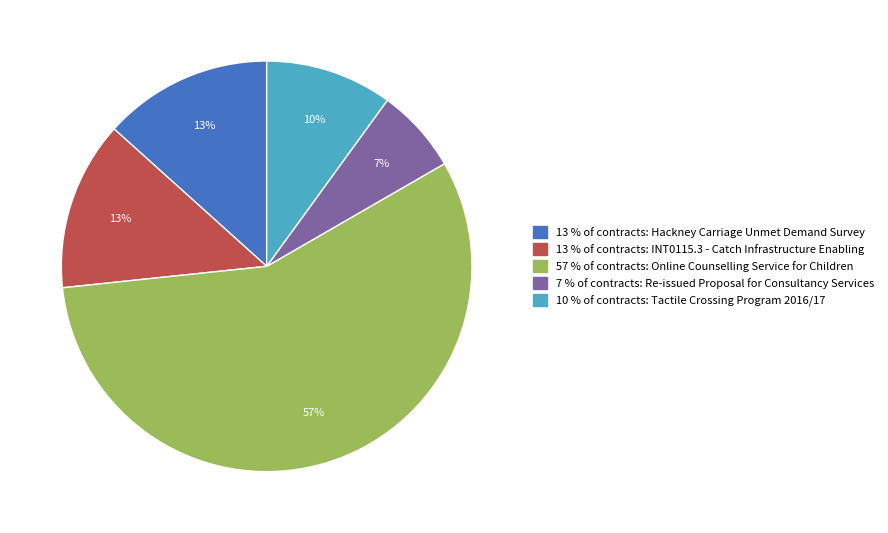

To the nearest percent, what is the average slice percentage?

20%